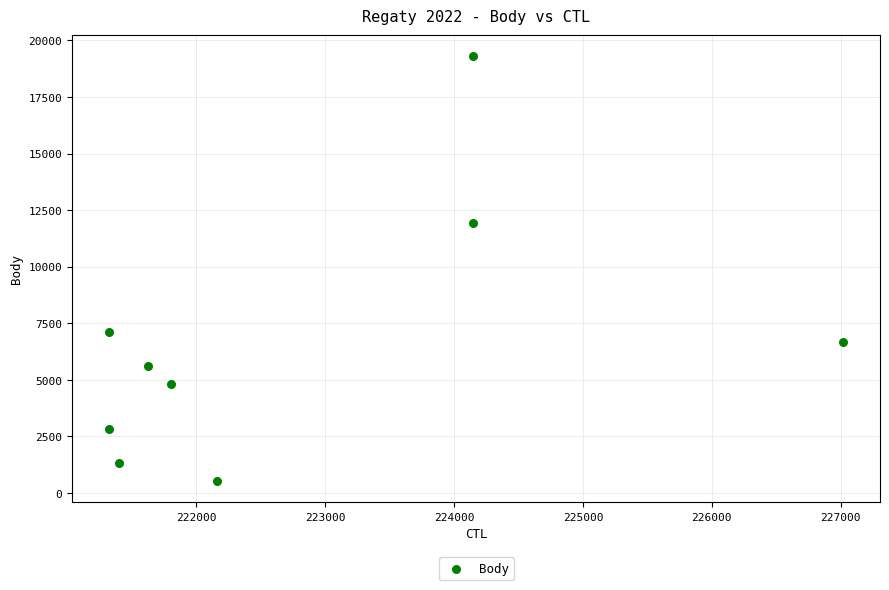

What Y value in the scatter plot is closest to 9912?

11939